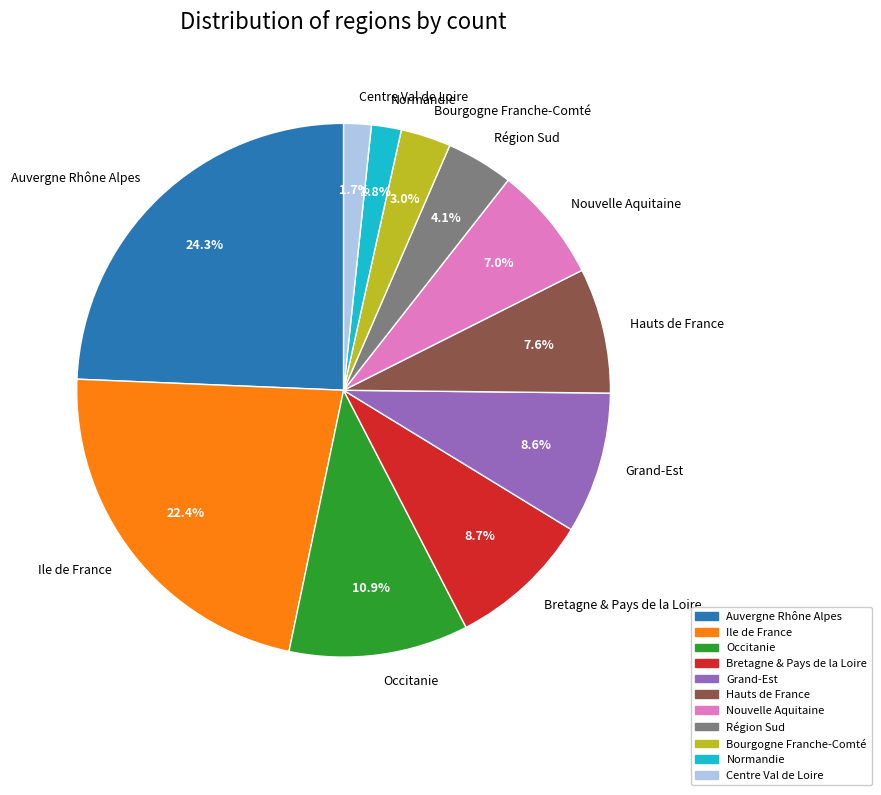

Does Bourgogne Franche-Comté represent more than half of the total?

No